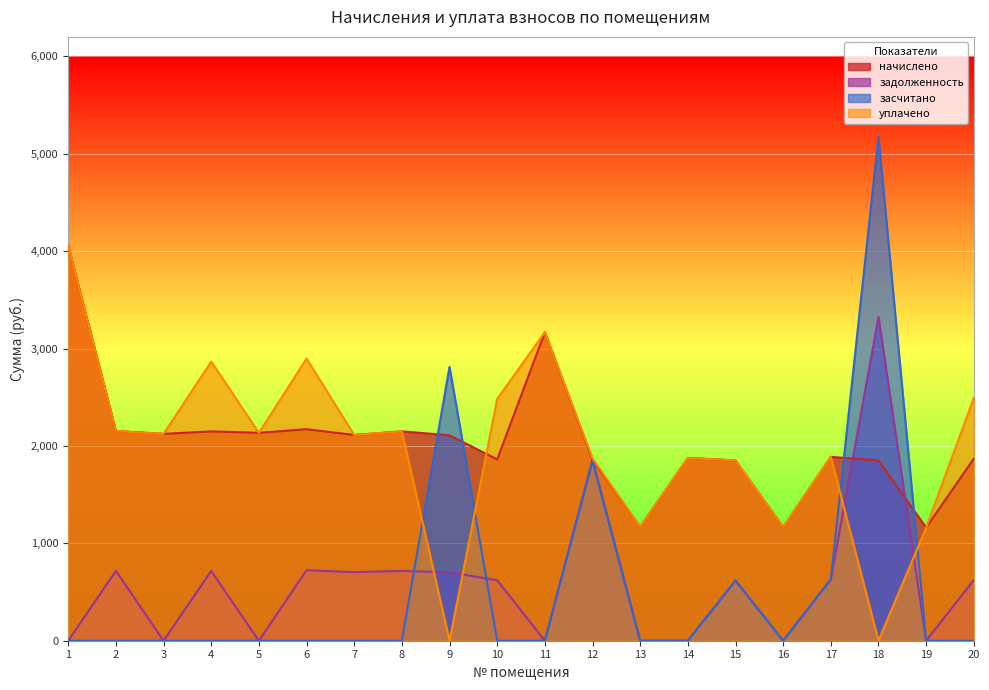

The начислено series shows 2942.8 at 3. True or false?

False